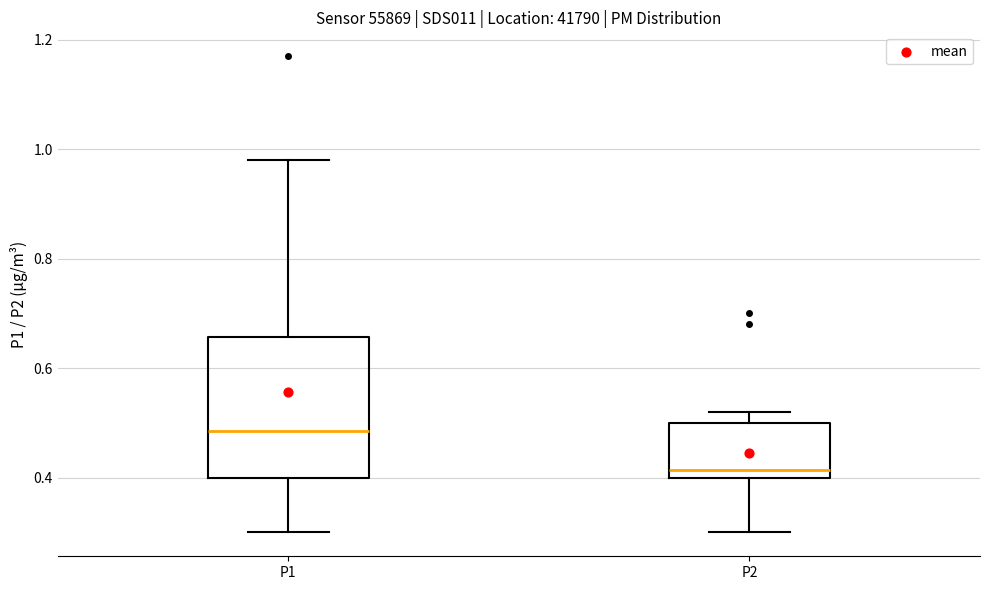

Which box's median line is the highest?

P1